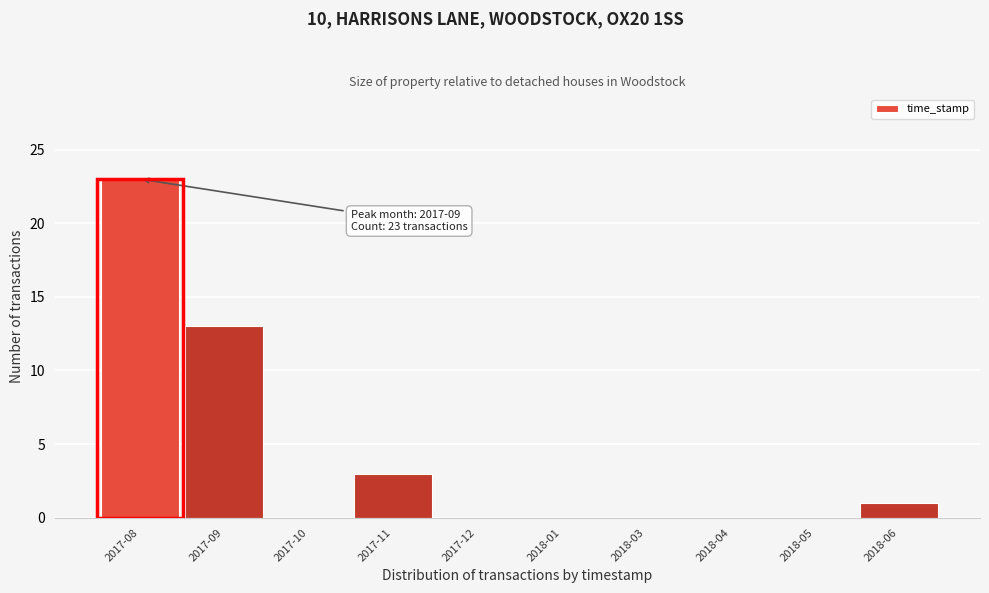

Reading right to left, what are all the values shown in this chart?

2018-06=1	2018-05=0	2018-04=0	2018-03=0	2018-01=0	2017-12=0	2017-11=3	2017-10=0	2017-09=13	2017-08=23